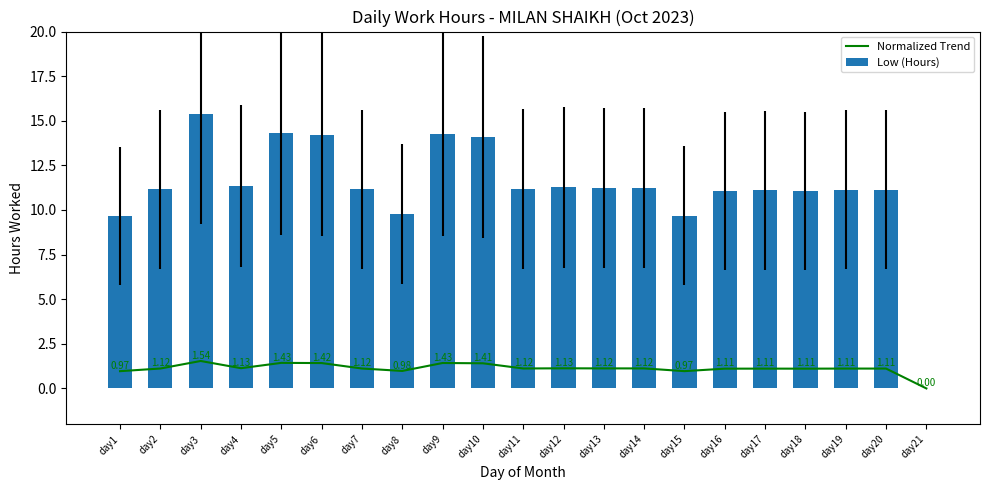

How many data points does each series have?

21